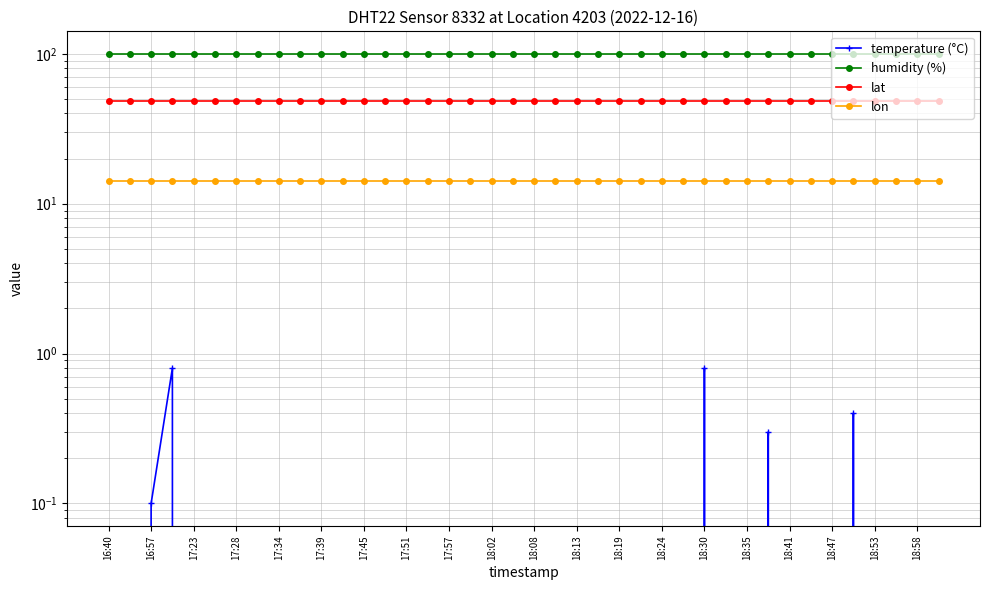

How many lines are shown in the chart?

4